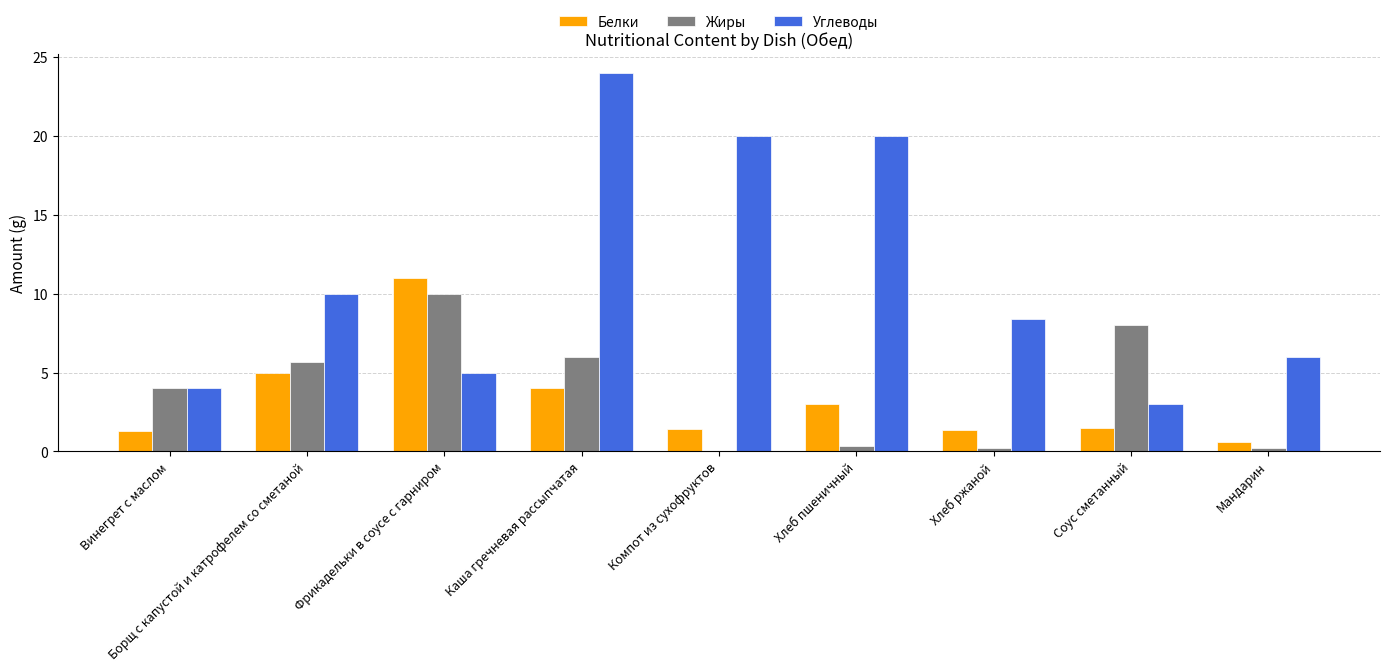

At which label is Углеводы closest to 13?

Борщ с капустой и катрофелем со сметаной